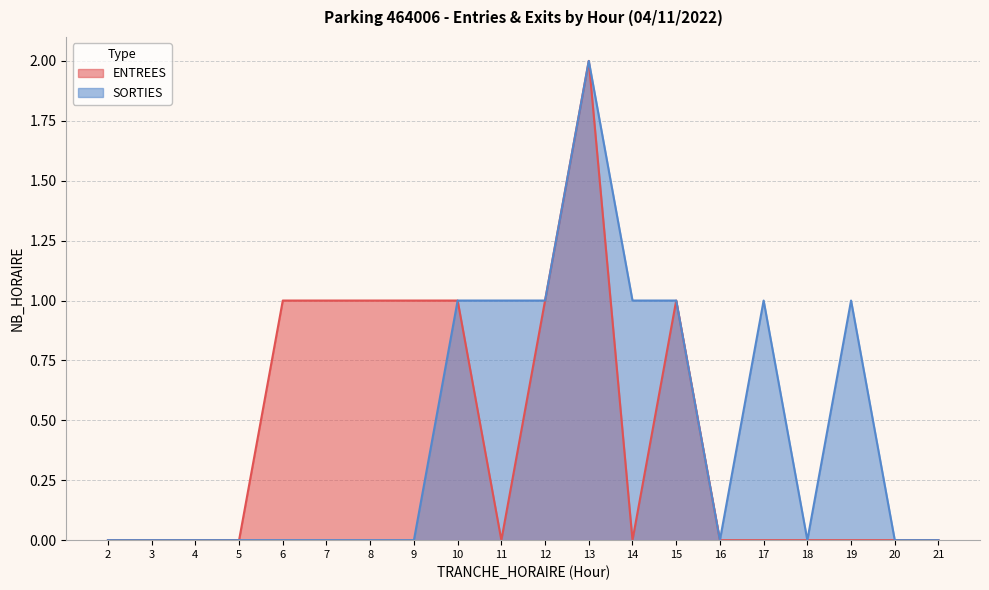

True or false: SORTIES has a value of 1 at 8.

False